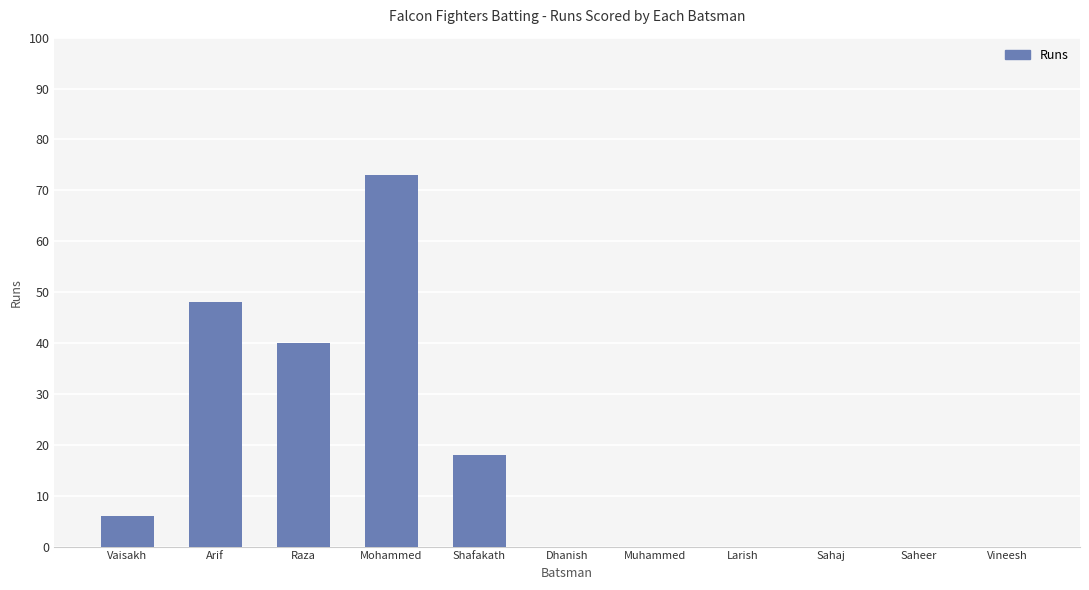

Reading right to left, what are all the values shown in this chart?

Vineesh=0	Saheer=0	Sahaj=0	Larish=0	Muhammed=0	Dhanish=0	Shafakath=18	Mohammed=73	Raza=40	Arif=48	Vaisakh=6